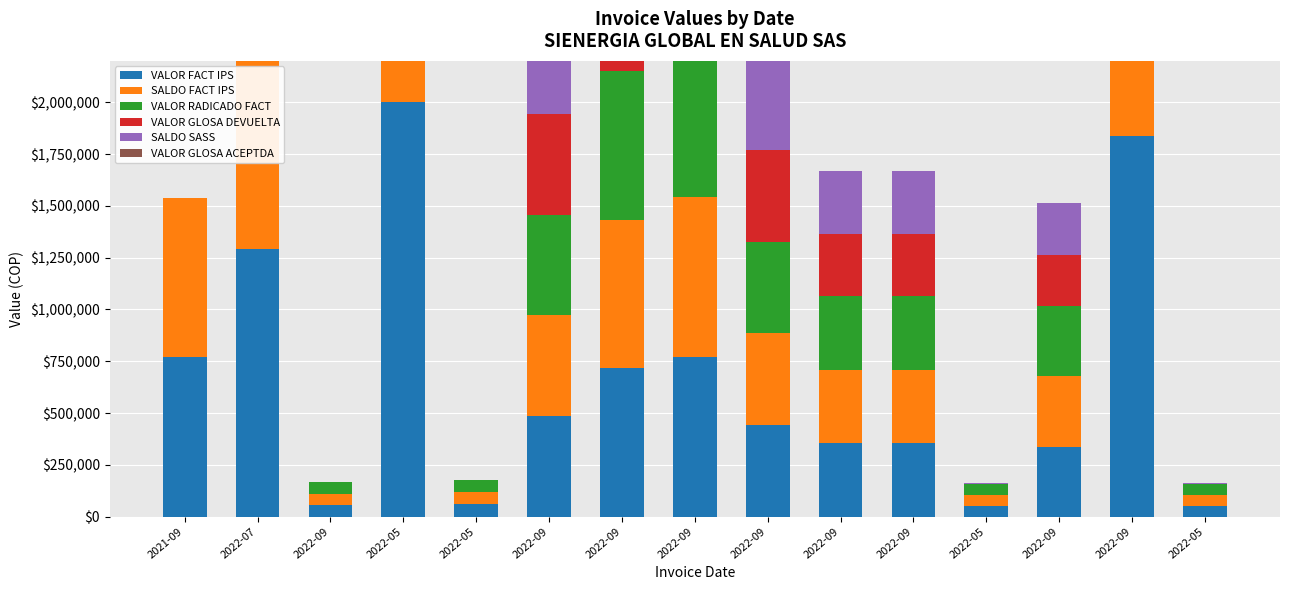

Does the chart contain any negative values?

No